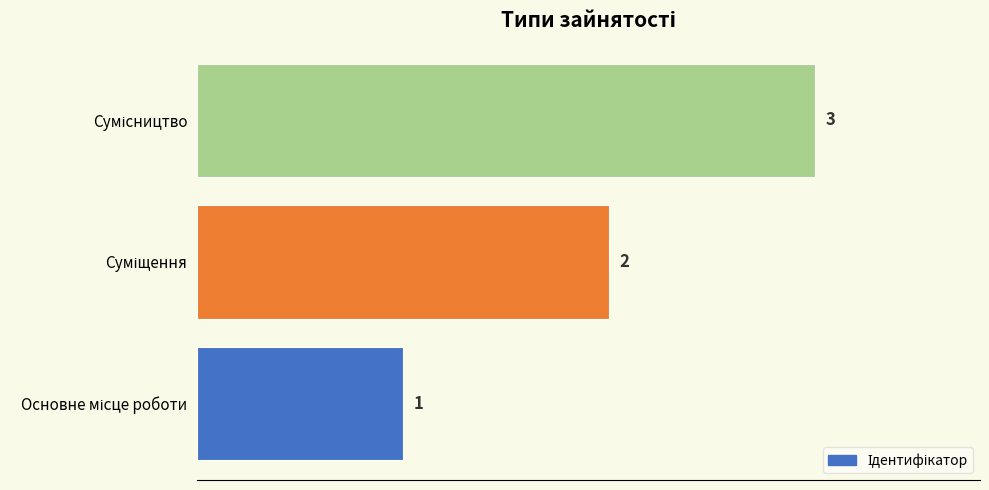

How many values are between 1 and 3?

3